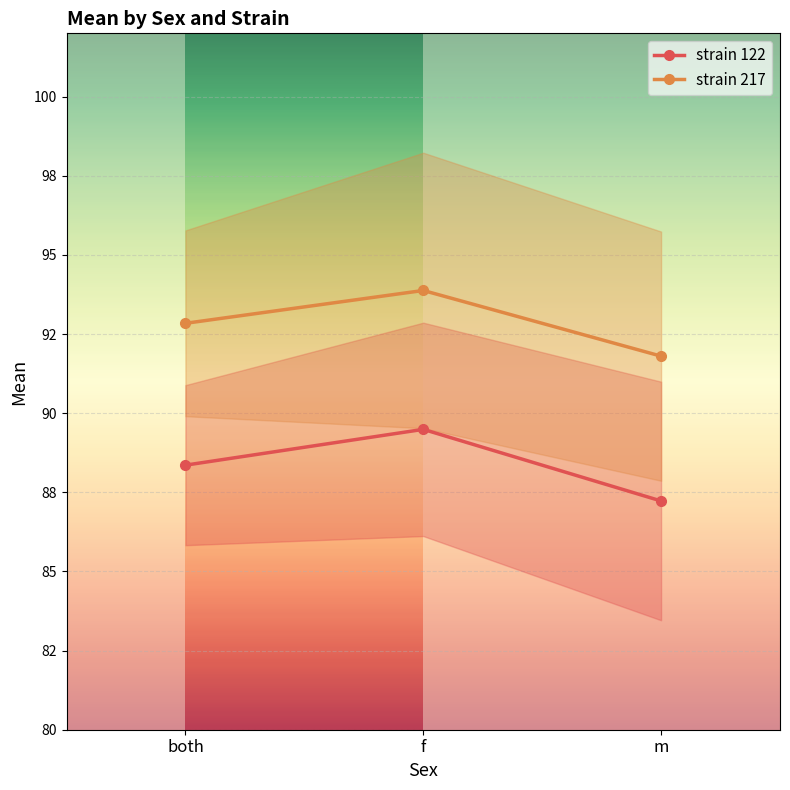

How many categories are shown in the chart?

3